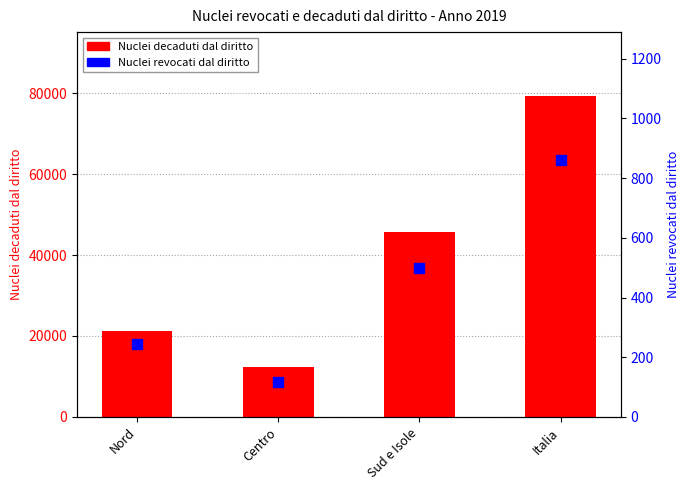

Which series has the largest Y range (max minus min)?

Nuclei decaduti dal diritto